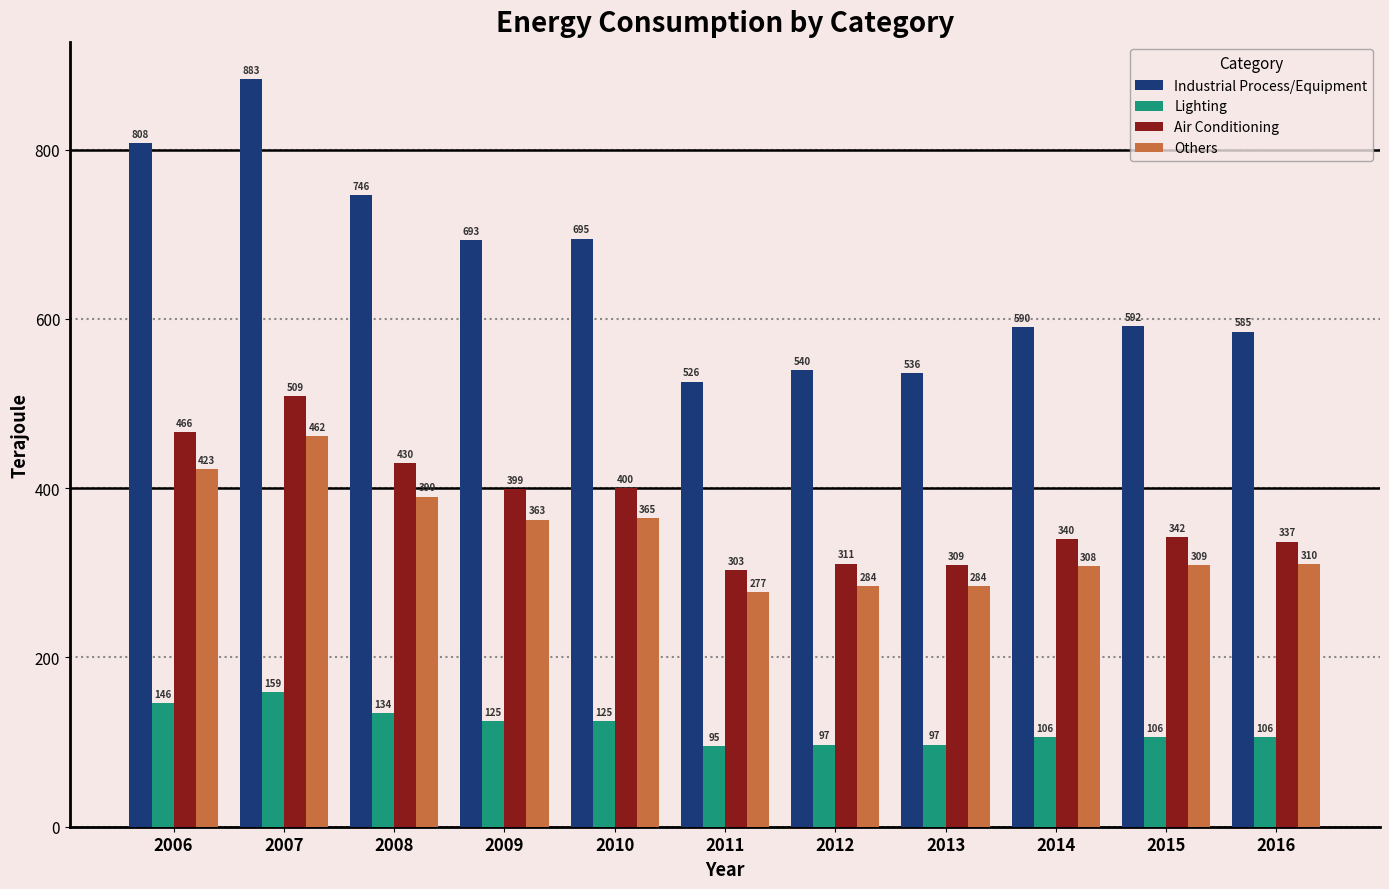

What is the lowest value of the Air Conditioning series?

303